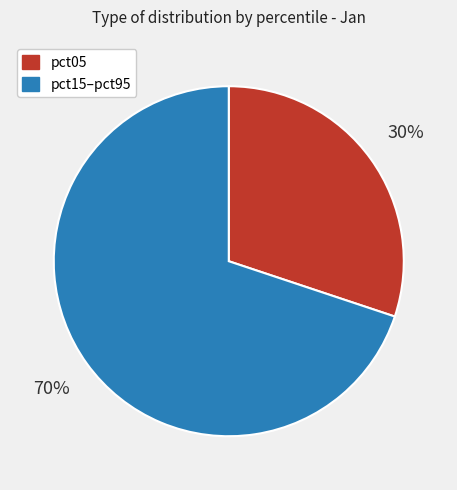

To the nearest percent, what is the difference between the largest and smallest slice percentages?

40%